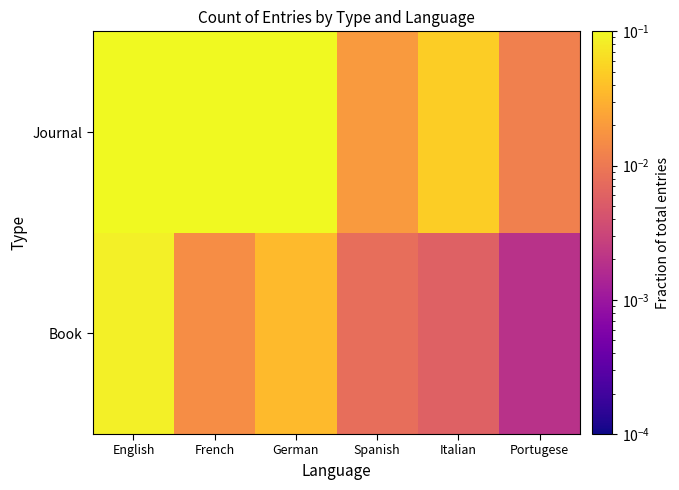

Which series changed the most between English and Spanish?

Journal